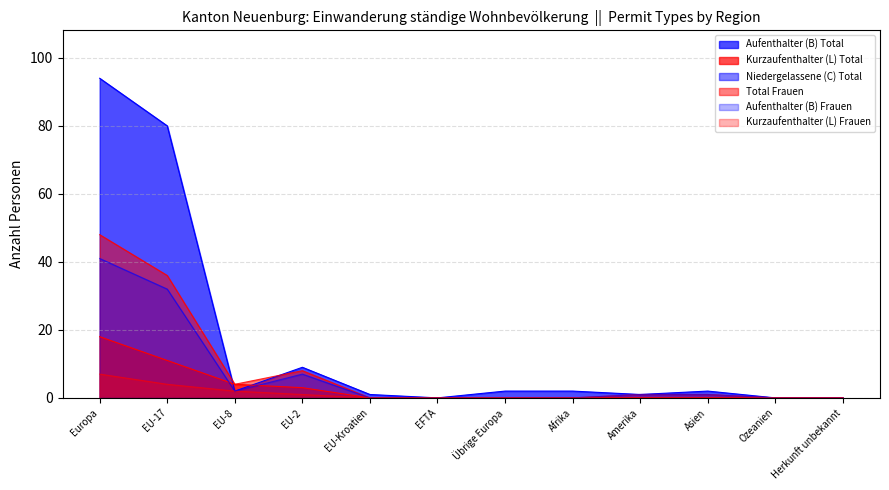

What is the value of the Kurzaufenthalter (L) Total point at the 3rd from the left?

4